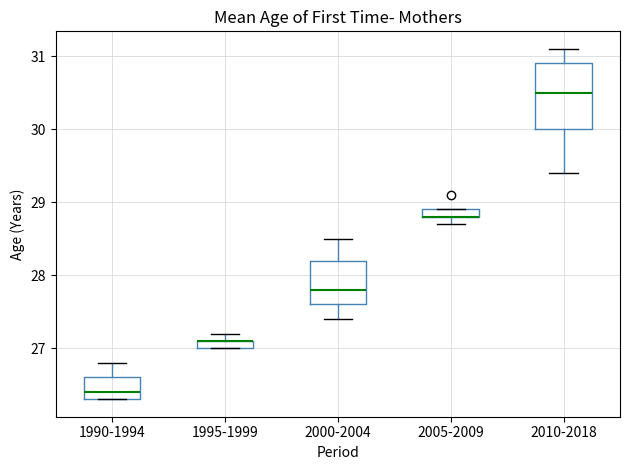

Which box is the tallest, from its lower edge to its upper edge?

2010-2018